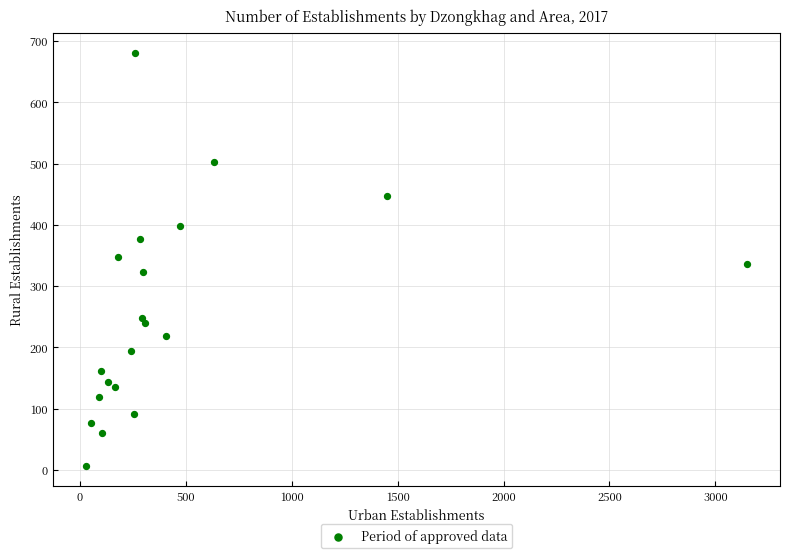

What is the range of X values (max minus min)?

3122